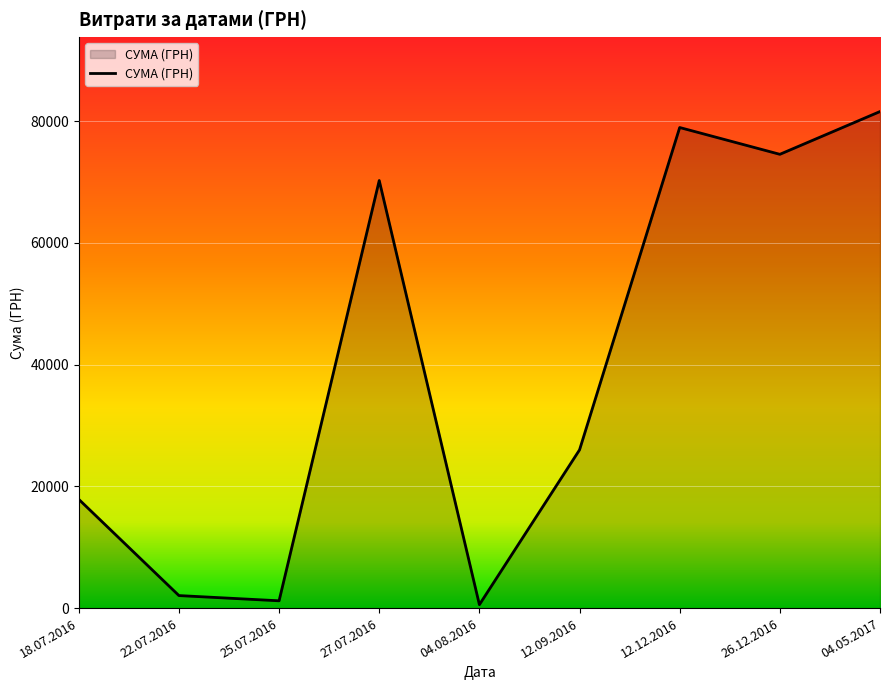

What is the difference between the second highest and second lowest values?

77767.0